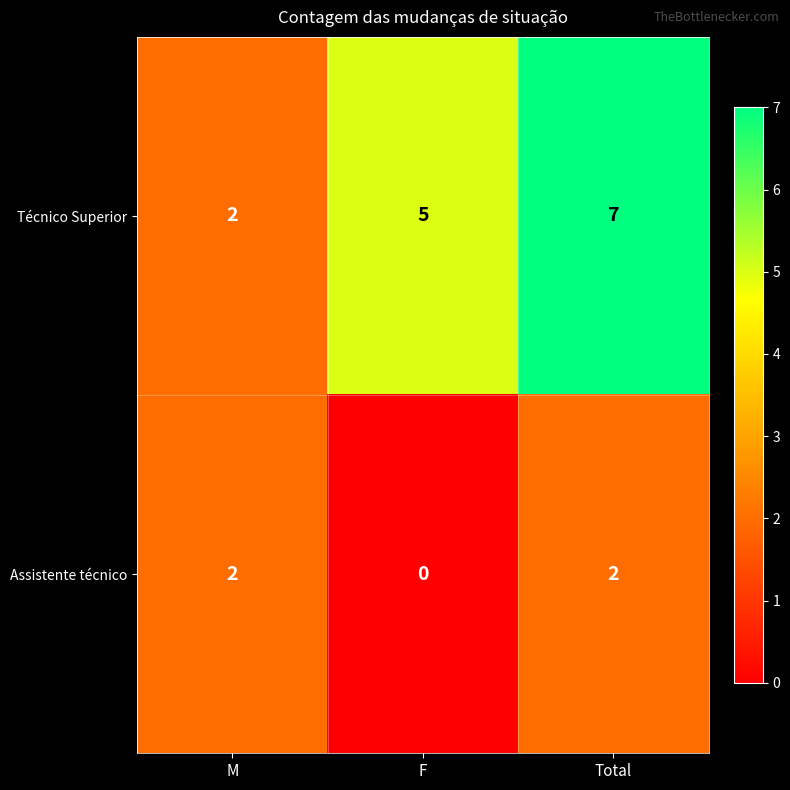

Read the Técnico Superior value at Total.

7